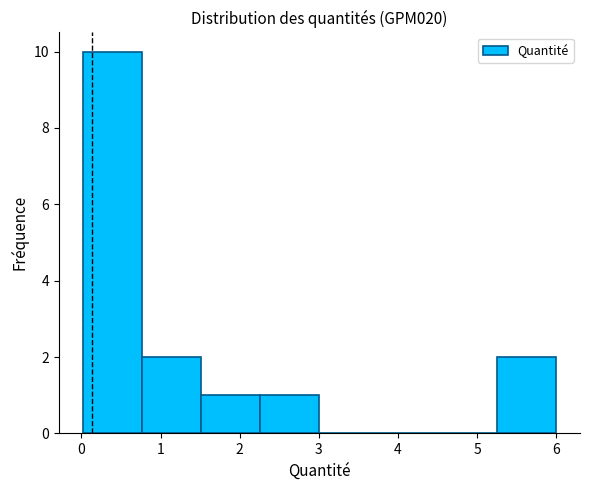

How tall is the bar that spans 1.5 to 2.3 on the x-axis? Neither the bar edges nor the heights are printed on the chart, so give them approximately, as read against the axes.

1